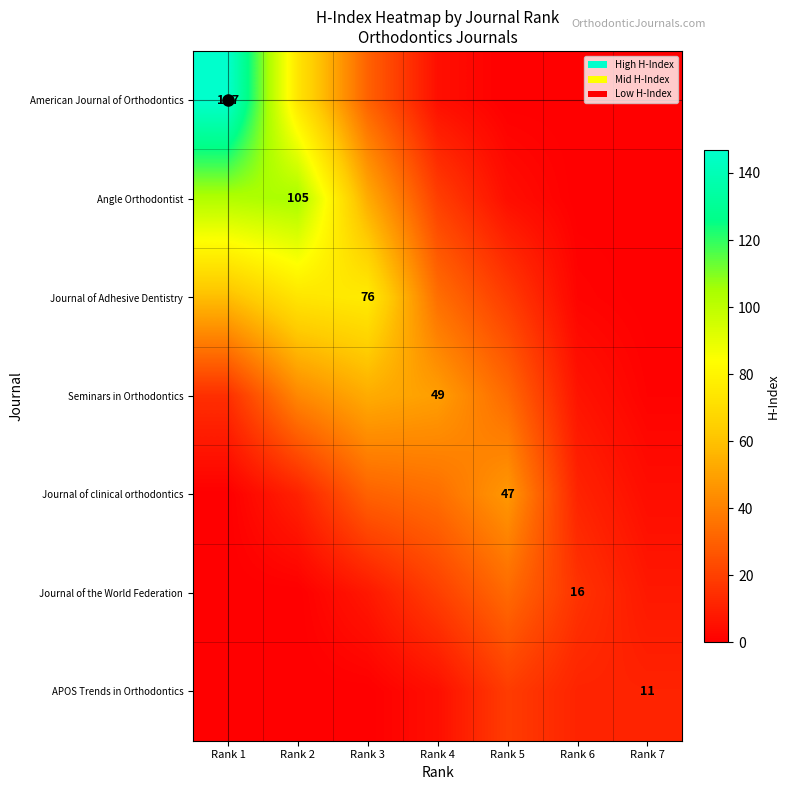

Rank the series at Rank 5 from lowest to highest value.

American Journal of Orthodontics, Angle Orthodontist, Journal of Adhesive Dentistry, APOS Trends in Orthodontics, Seminars in Orthodontics, Journal of the World Federation, Journal of clinical orthodontics